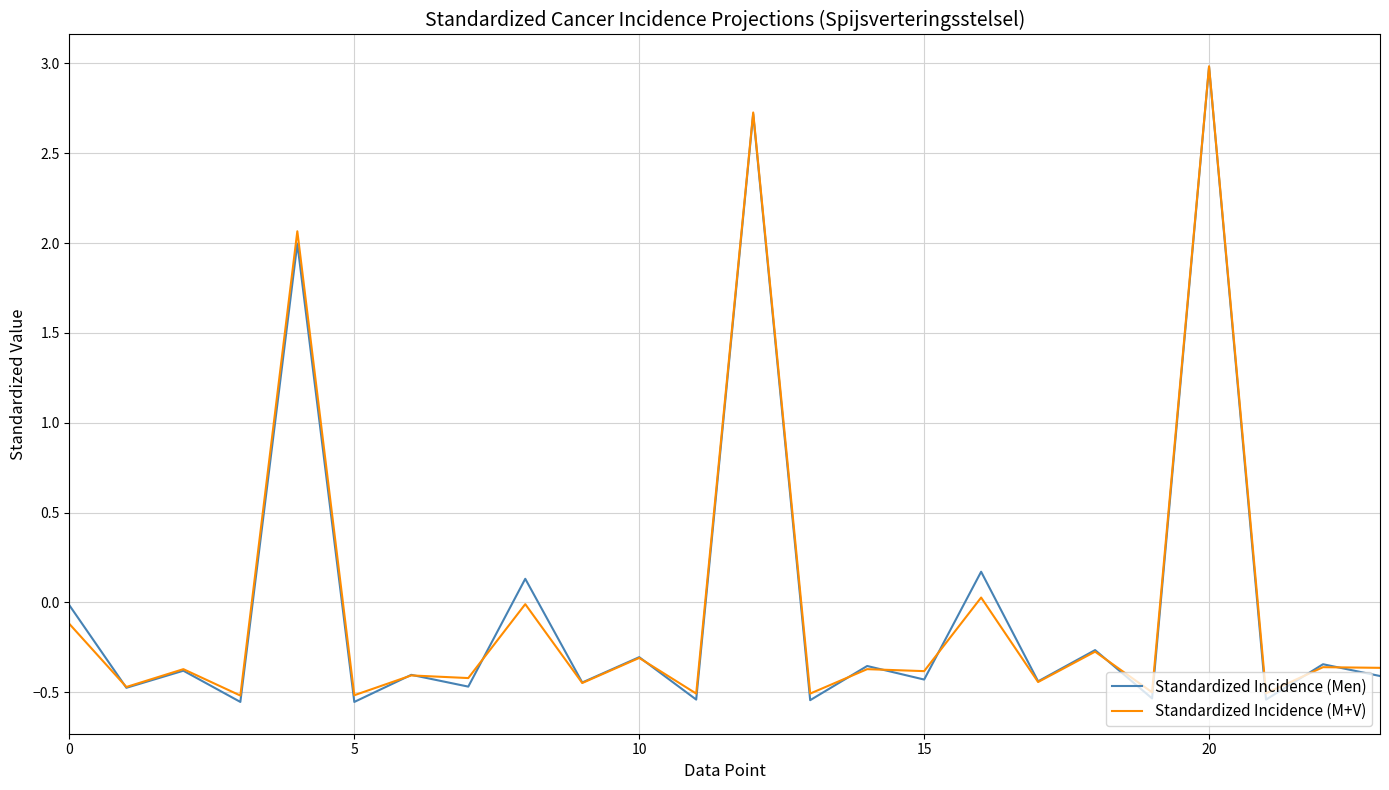

What is the maximum value shown in the chart?

3.0